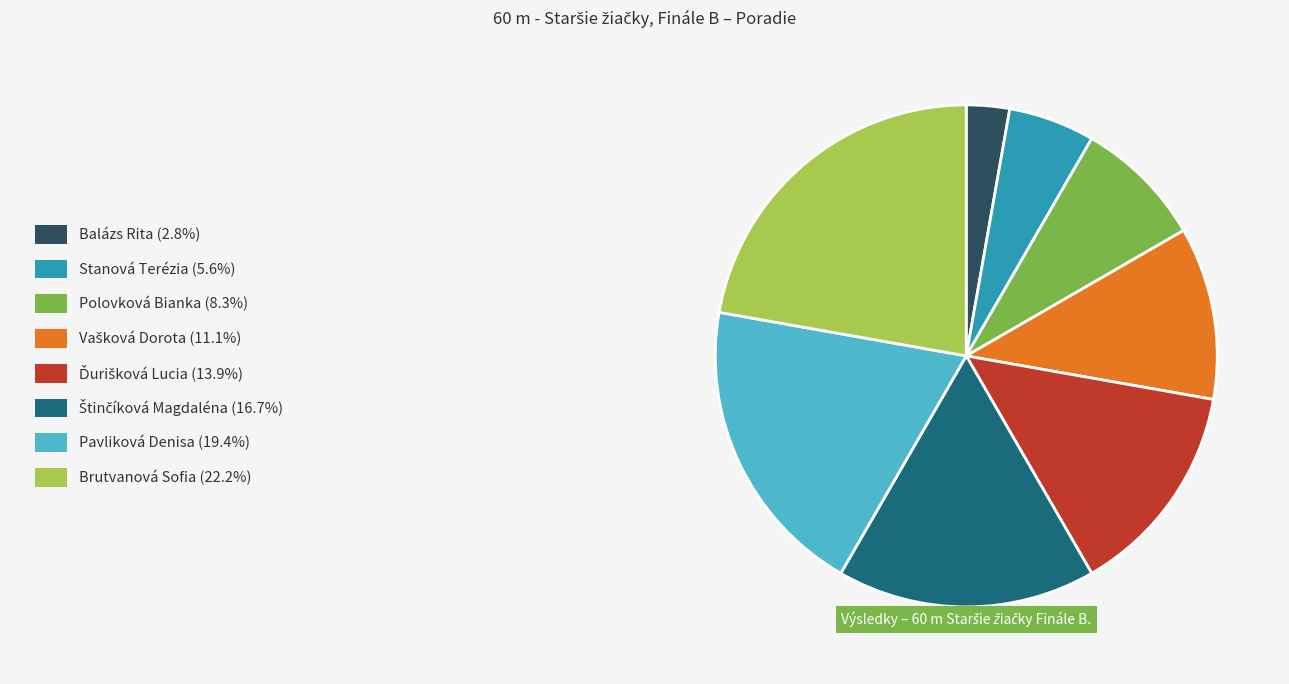

Is there any slice that represents more than half of the pie?

No